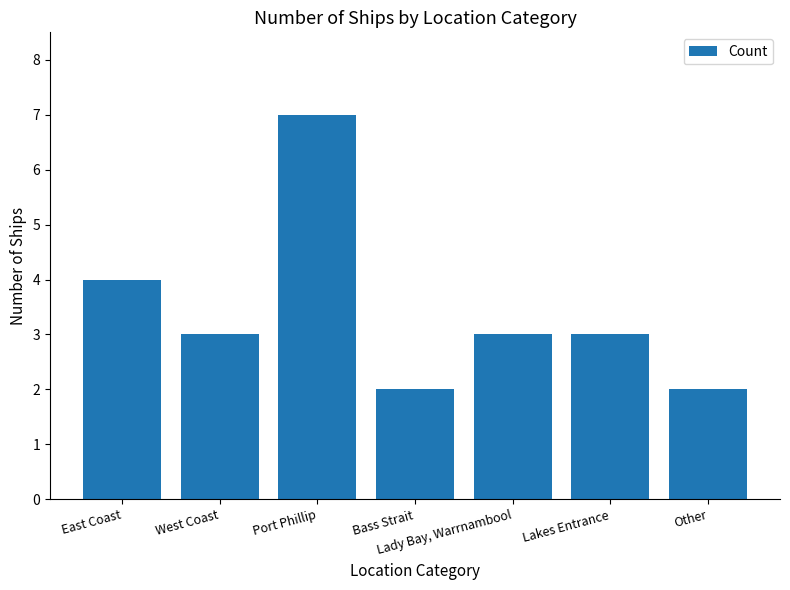

The chart shows a value of 1 at Other. True or false?

False